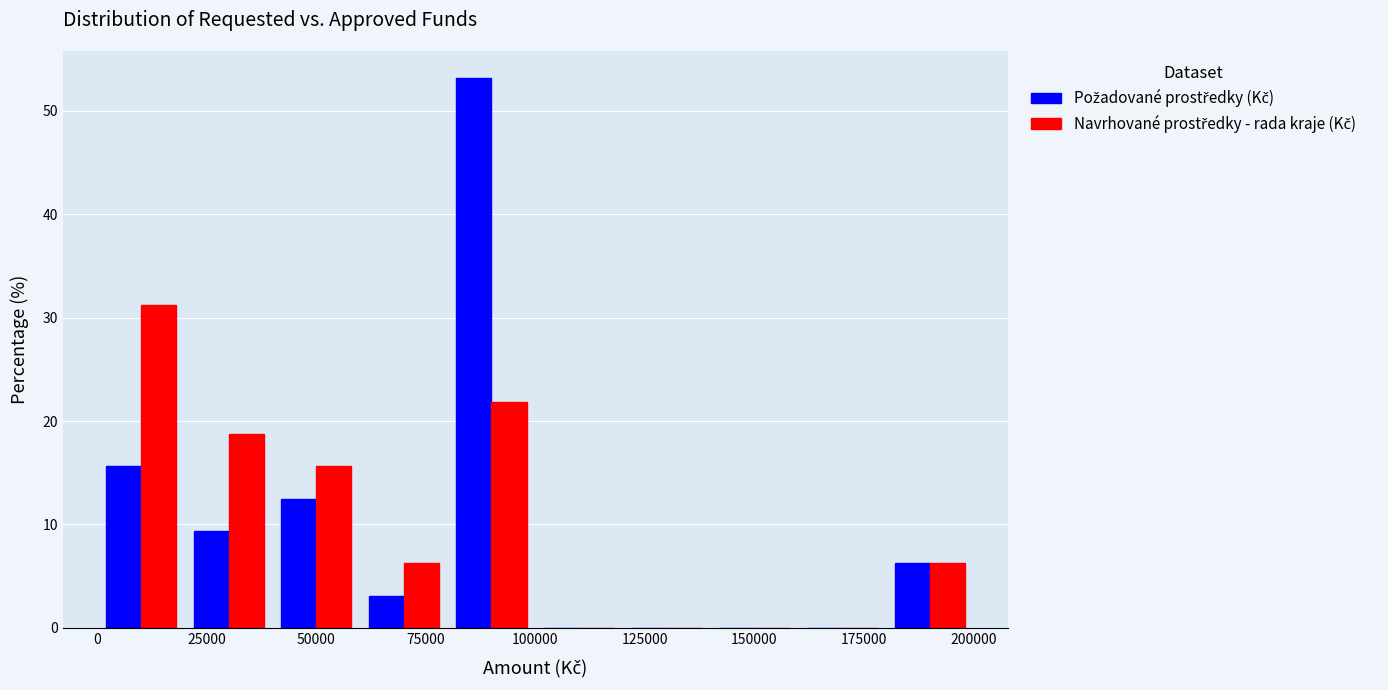

Reading left to right, list every range on the x-axis with the height of the bar of each series over it. The values are not printed on the chart, so give them approximately, as read against the axis.

0 to 20000: Požadované prostředky (Kč)=16	Navrhované prostředky - rada kraje (Kč)=31
20000 to 40000: Požadované prostředky (Kč)=9	Navrhované prostředky - rada kraje (Kč)=19
40000 to 60000: Požadované prostředky (Kč)=13	Navrhované prostředky - rada kraje (Kč)=16
60000 to 80000: Požadované prostředky (Kč)=3	Navrhované prostředky - rada kraje (Kč)=6
80000 to 100000: Požadované prostředky (Kč)=53	Navrhované prostředky - rada kraje (Kč)=22
100000 to 120000: Požadované prostředky (Kč)=0	Navrhované prostředky - rada kraje (Kč)=0
120000 to 140000: Požadované prostředky (Kč)=0	Navrhované prostředky - rada kraje (Kč)=0
140000 to 160000: Požadované prostředky (Kč)=0	Navrhované prostředky - rada kraje (Kč)=0
160000 to 180000: Požadované prostředky (Kč)=0	Navrhované prostředky - rada kraje (Kč)=0
180000 to 200000: Požadované prostředky (Kč)=6	Navrhované prostředky - rada kraje (Kč)=6